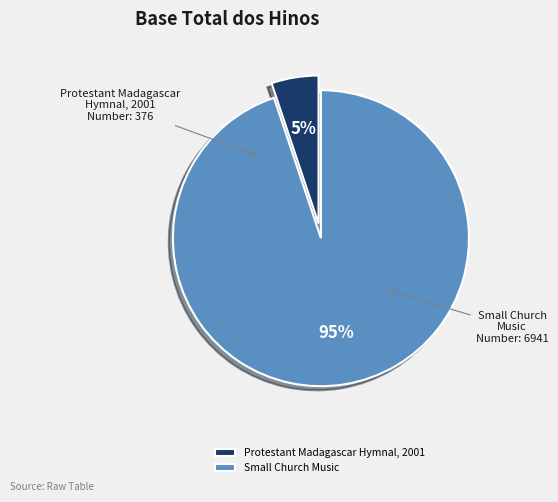

To the nearest percent, what percentage of the pie is Small Church Music?

95%